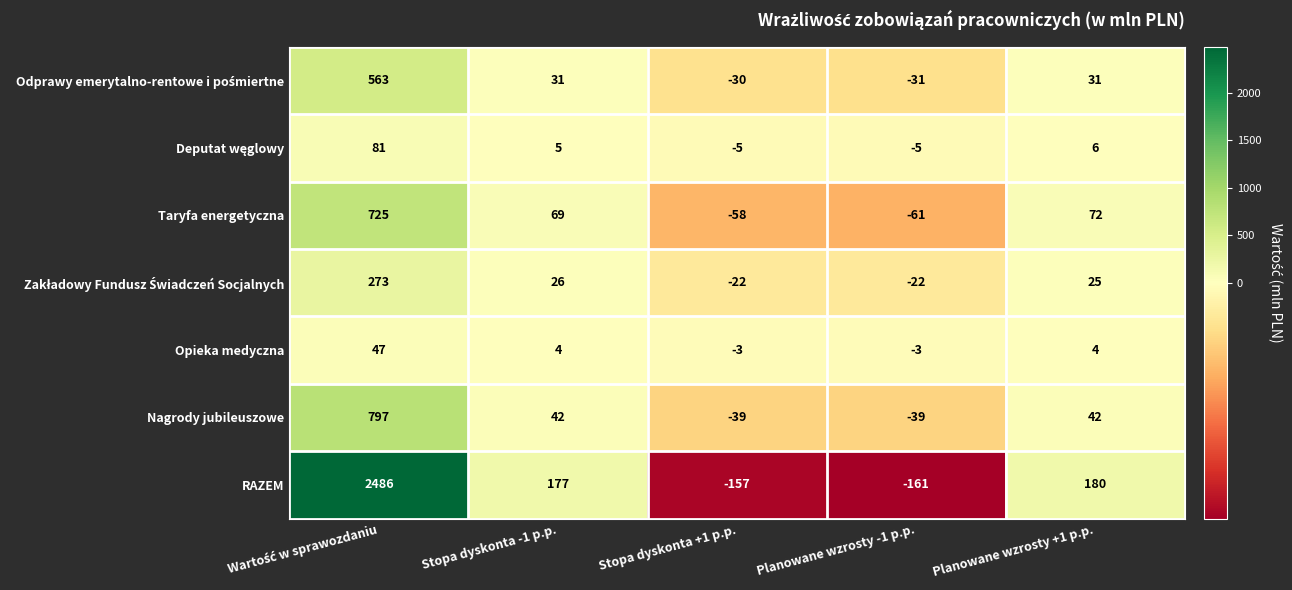

What is the difference between the second highest and minimum values in the Nagrody jubileuszowe series?

81